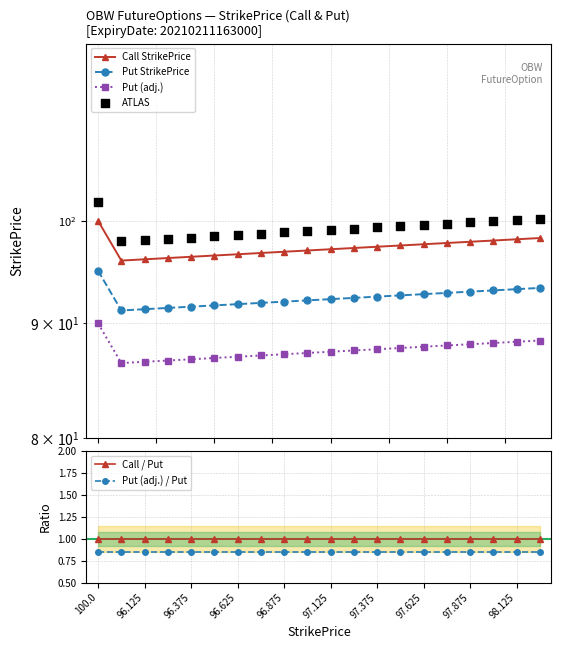

Which series contains the highest Y value?

ATLAS